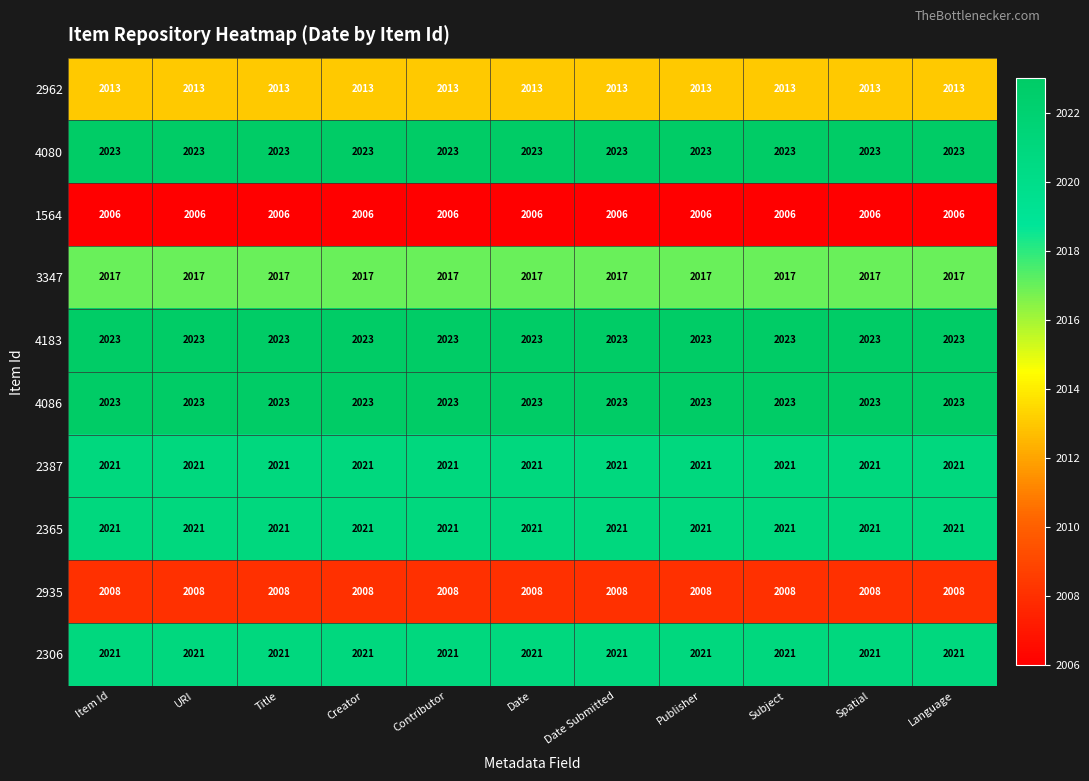

What is the total value across all series at Creator?

20176